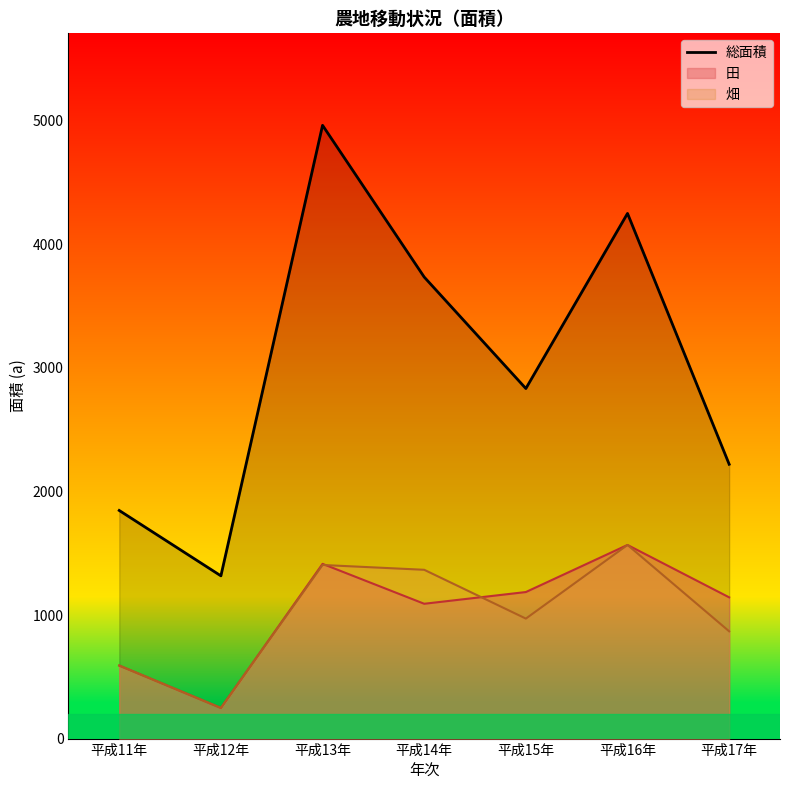

What is the value of the 6th point from the left?

4250